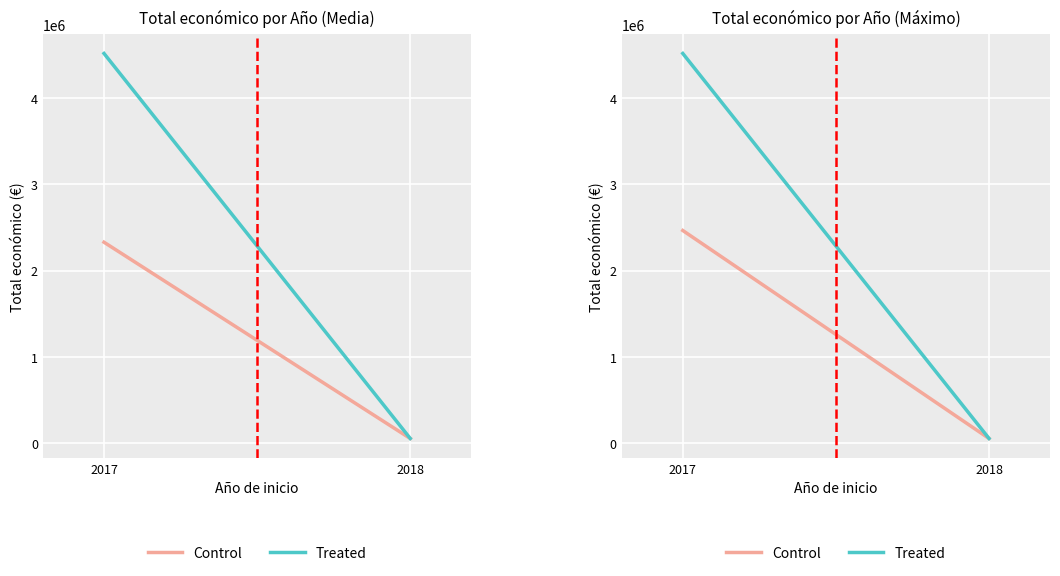

How many lines are shown in the chart?

2